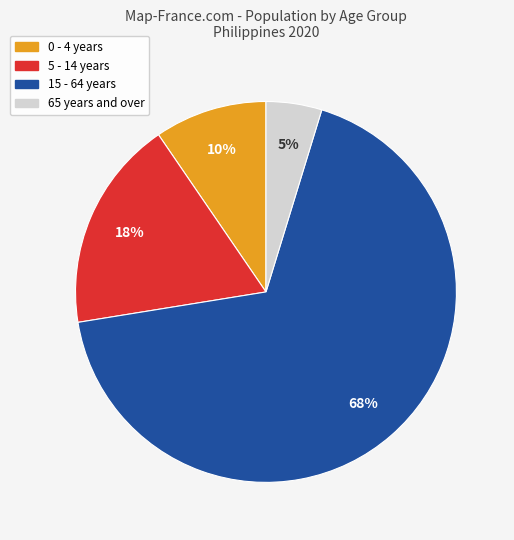

Is there a majority slice in this chart?

Yes